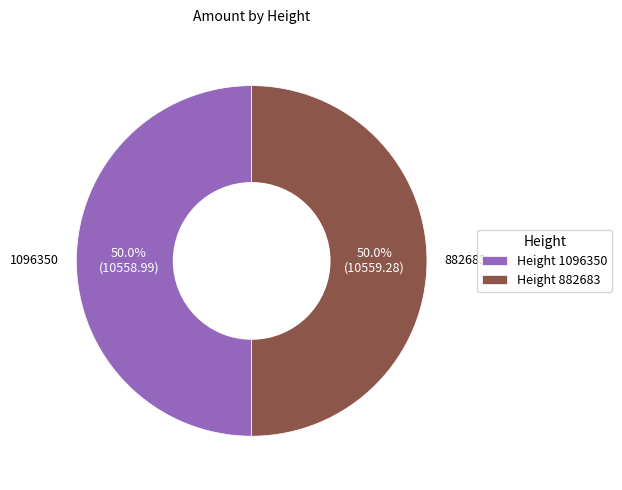

How many segments does this pie chart have?

2